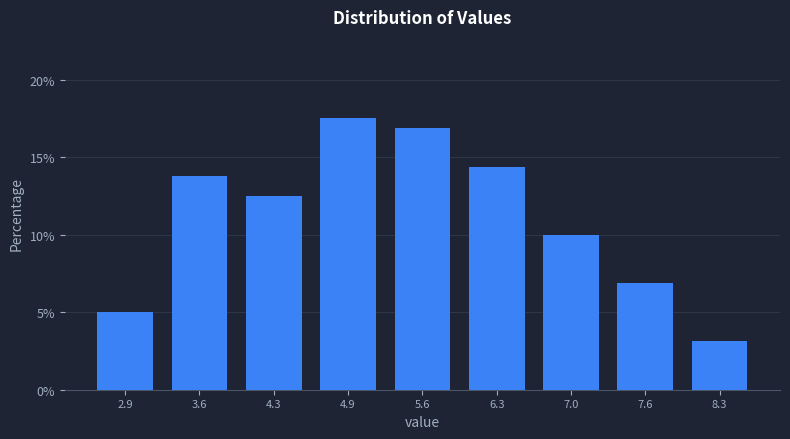

Reading left to right, list all the values displayed in this chart.

5.0	13.8	12.5	17.5	16.9	14.4	10.0	6.9	3.1